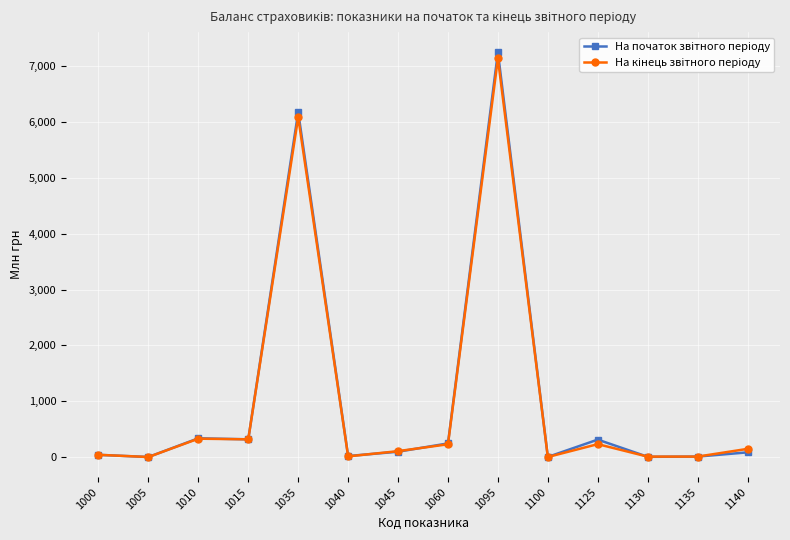

Which label corresponds to the largest value in the chart?

1095